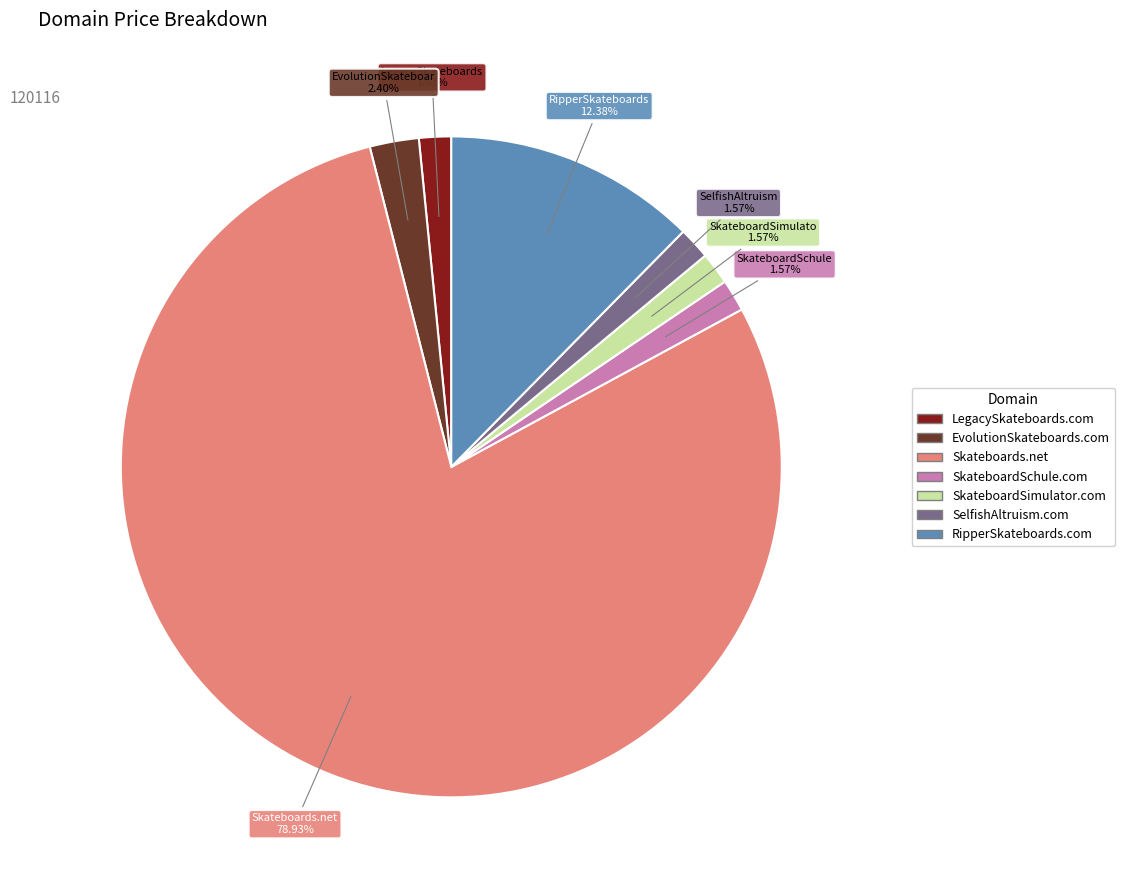

Which has a higher value, SelfishAltruism.com or RipperSkateboards.com?

RipperSkateboards.com